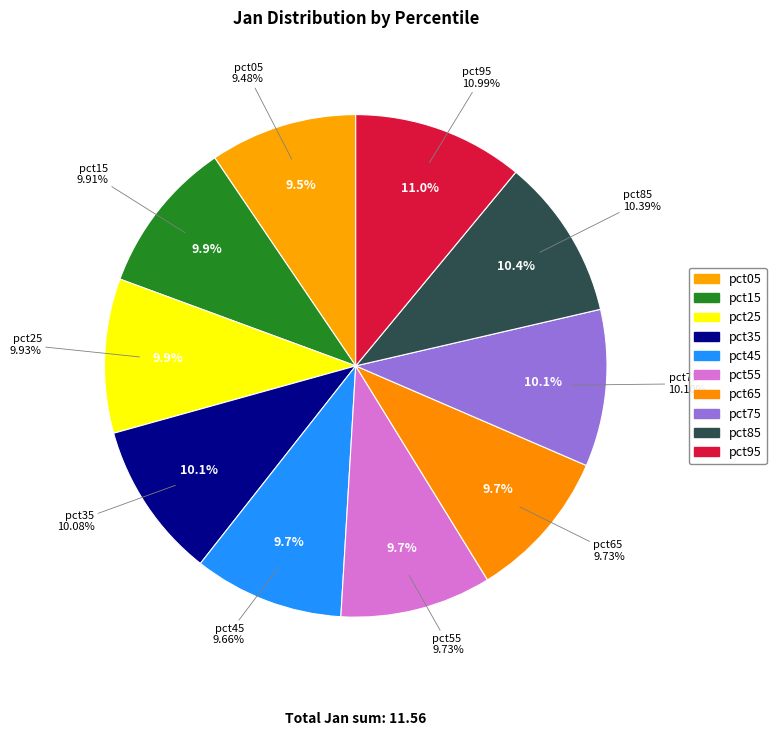

How many segments does this pie chart have?

10